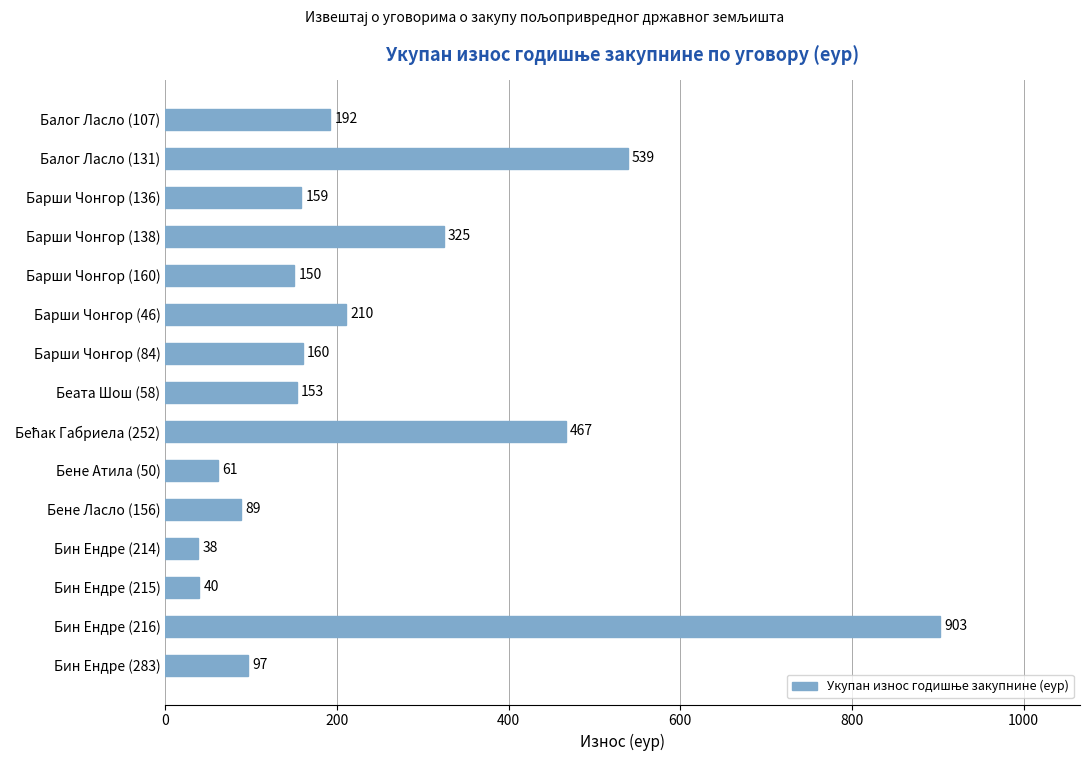

Is it true that the value at Балог Ласло (107) is 63.5?

False